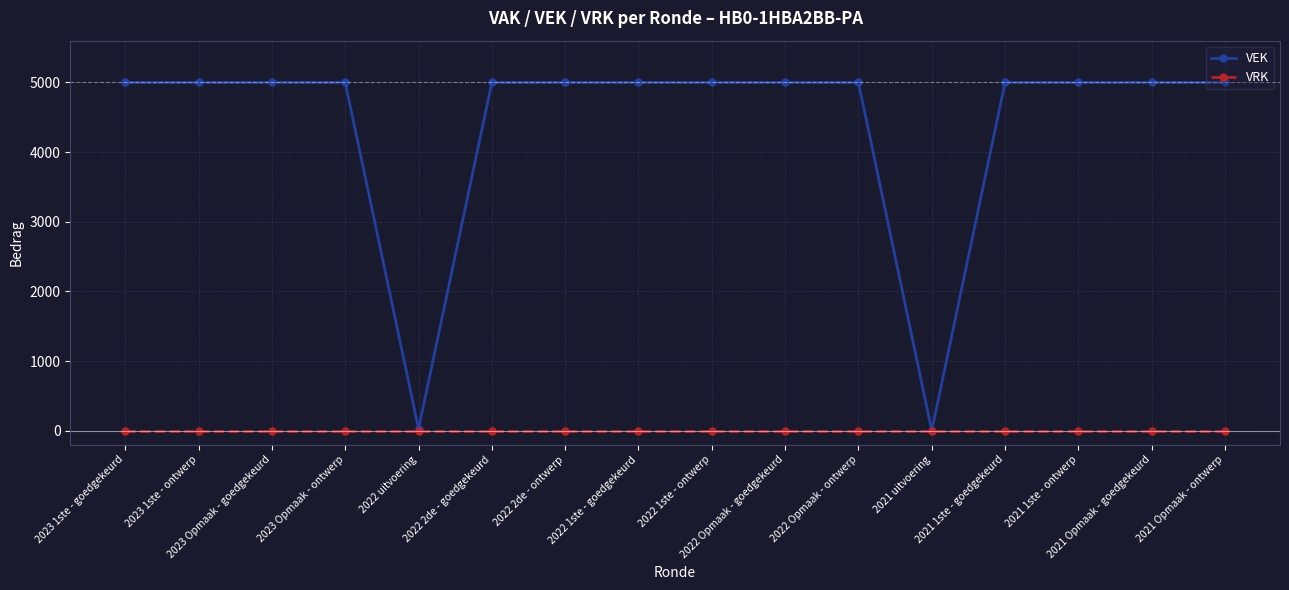

In VEK, how many points are lower than both neighbors (excluding endpoints)?

2